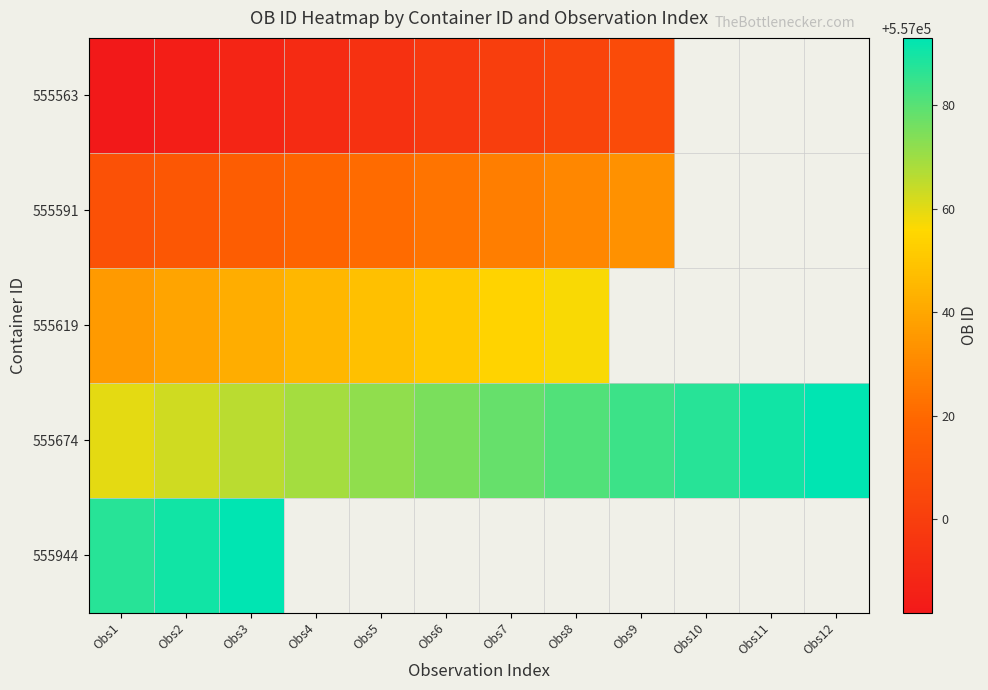

How many data points does each series have?

12